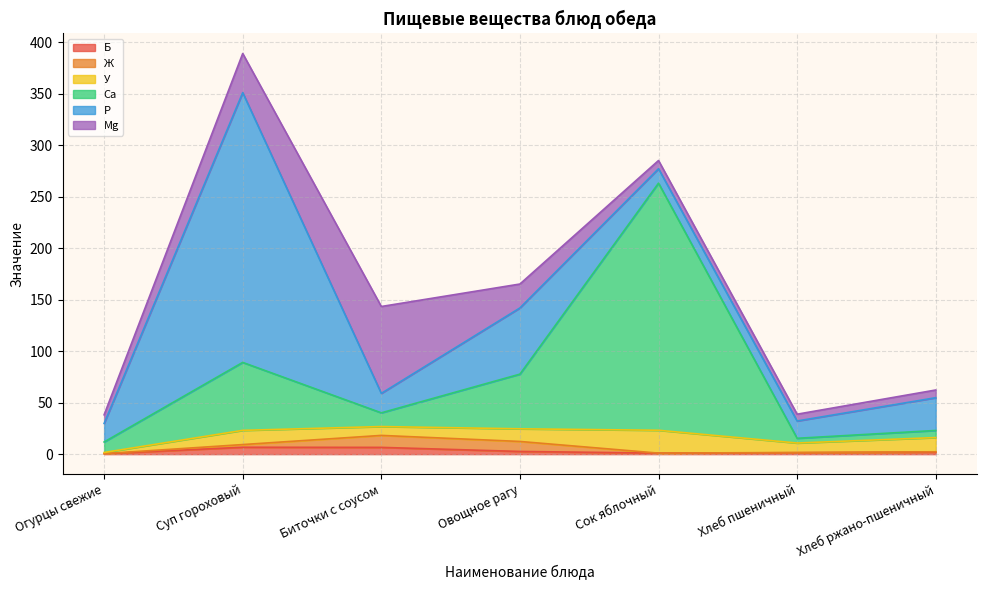

Which series has the largest total across all categories?

Р